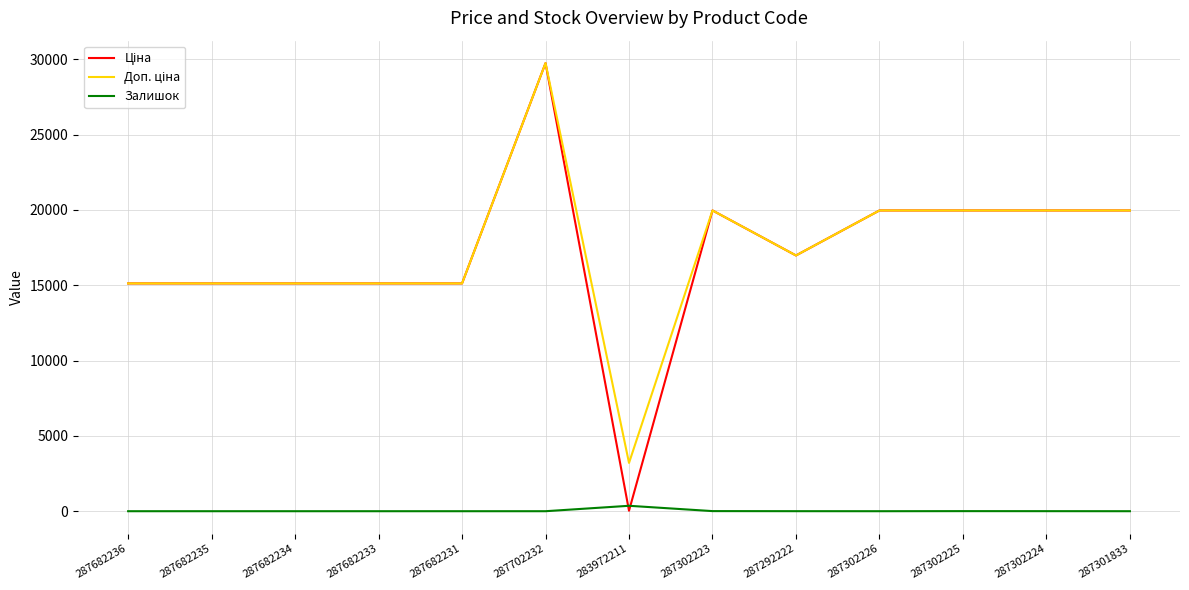

What is the spread (max minus min) of values at 287682231?

15120.0